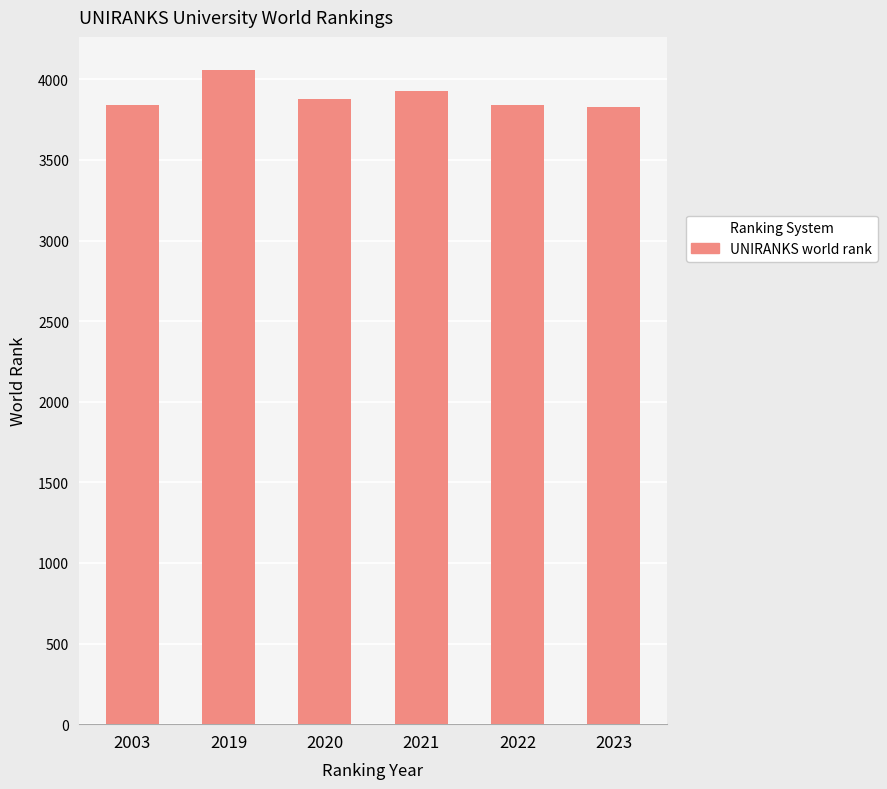

What is the difference between the maximum and minimum values?

231